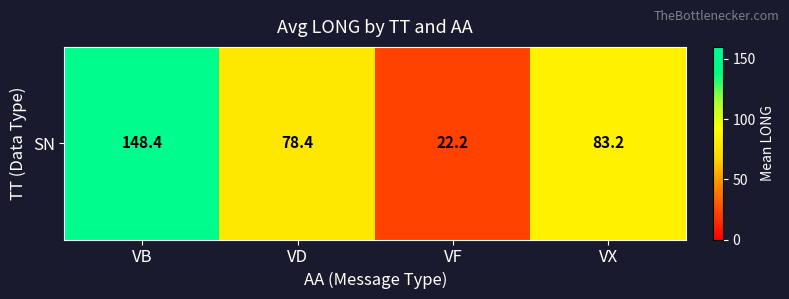

Reading left to right, transcribe all the data shown in this chart.

148.4	78.4	22.2	83.2